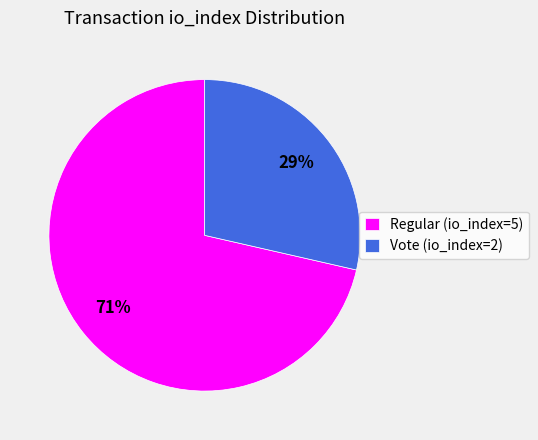

Rank the categories by value from lowest to highest.

Vote (io_index=2), Regular (io_index=5)